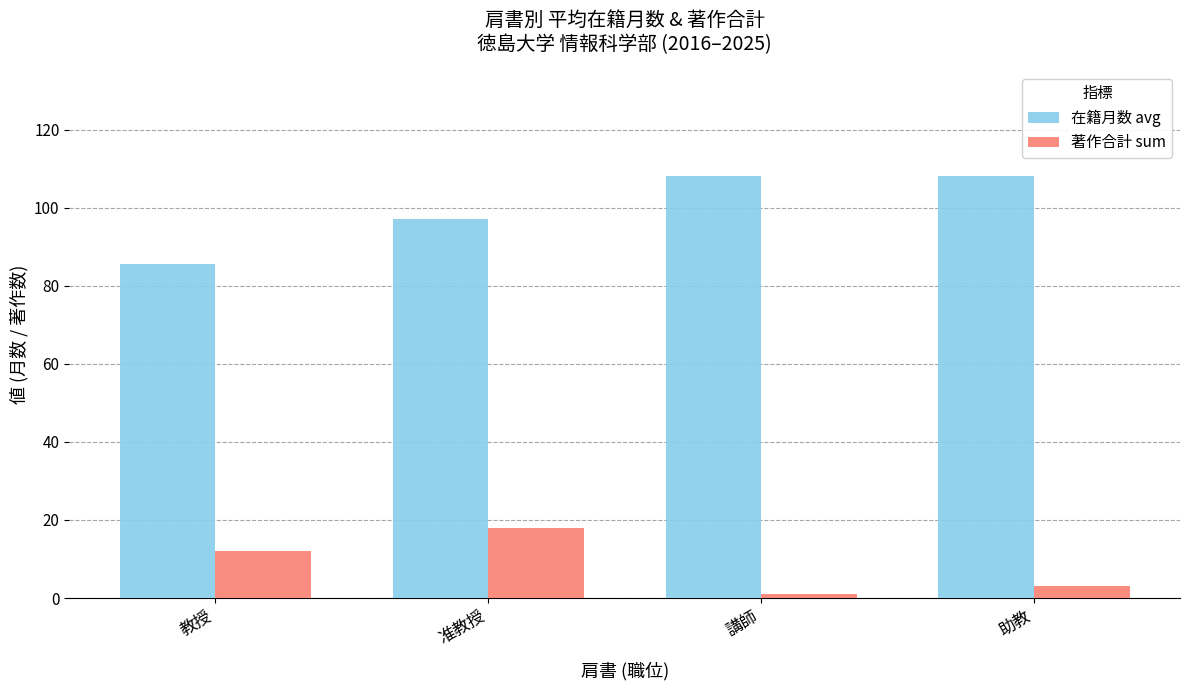

Are the bars grouped side by side (vs. stacked)?

Yes